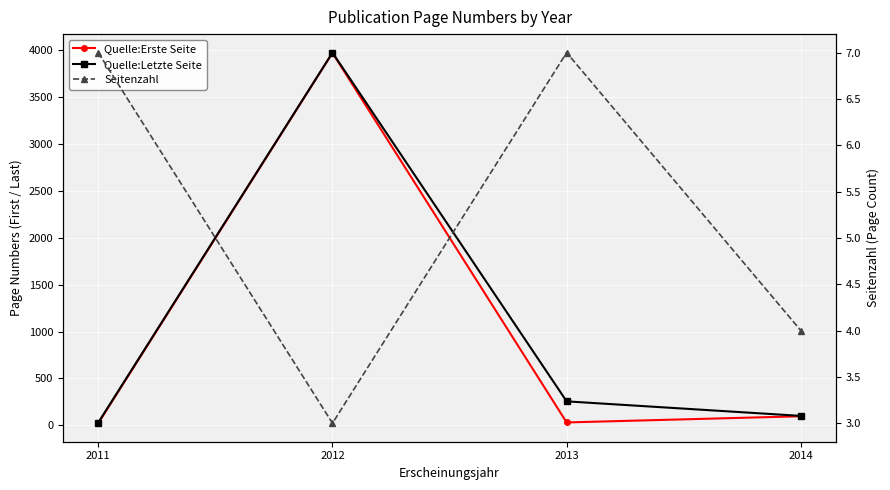

Which series has the largest total across all categories?

Quelle:Letzte Seite